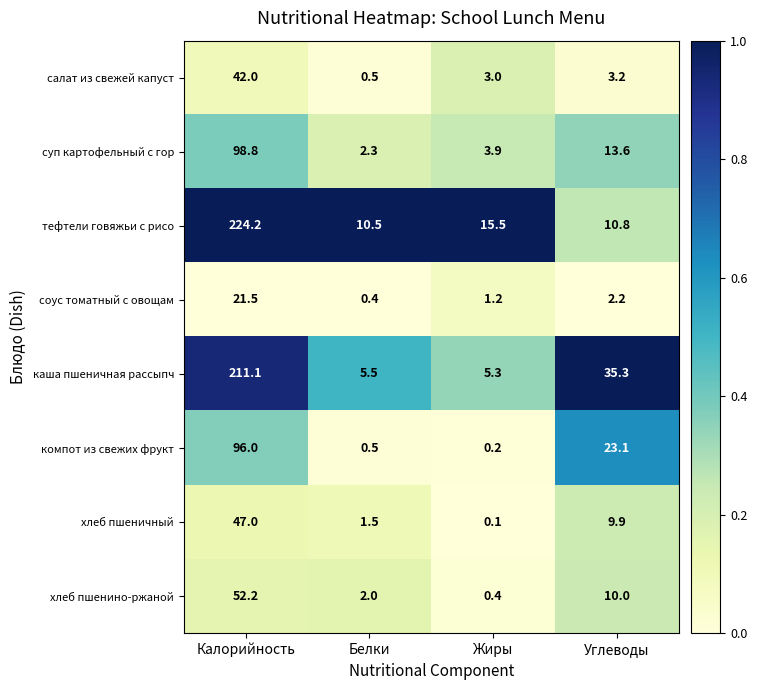

At which category is the sum across all series the highest?

Калорийность